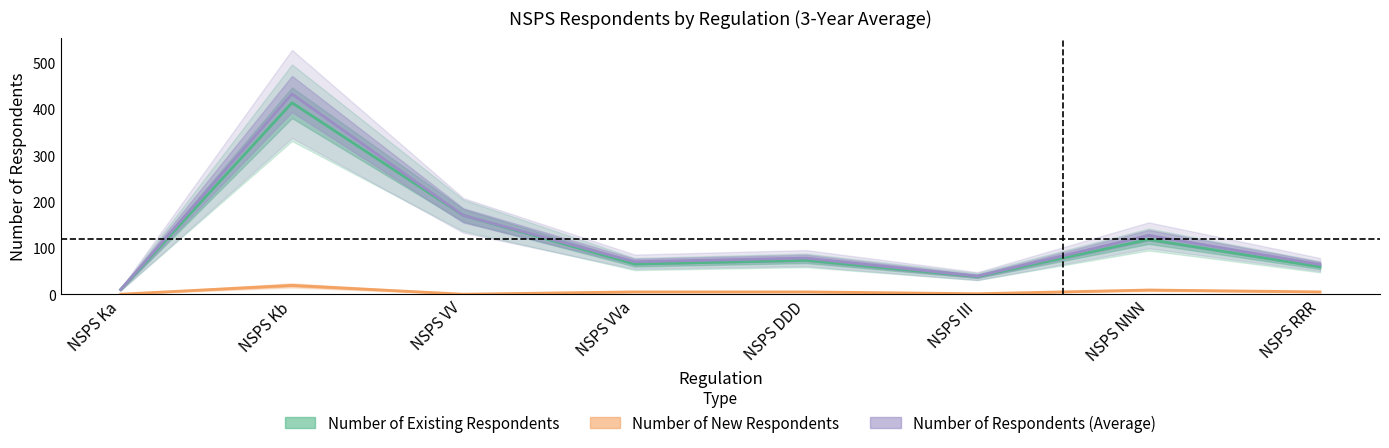

Reading left to right, transcribe all the data shown in this chart.

Number of Existing Respondents: 10	413	170	65	73	38	118	59
Number of New Respondents: 0	19	0	5	5	1	9	5
Number of Respondents (Average): 10	432	170	70	78	39	127	64